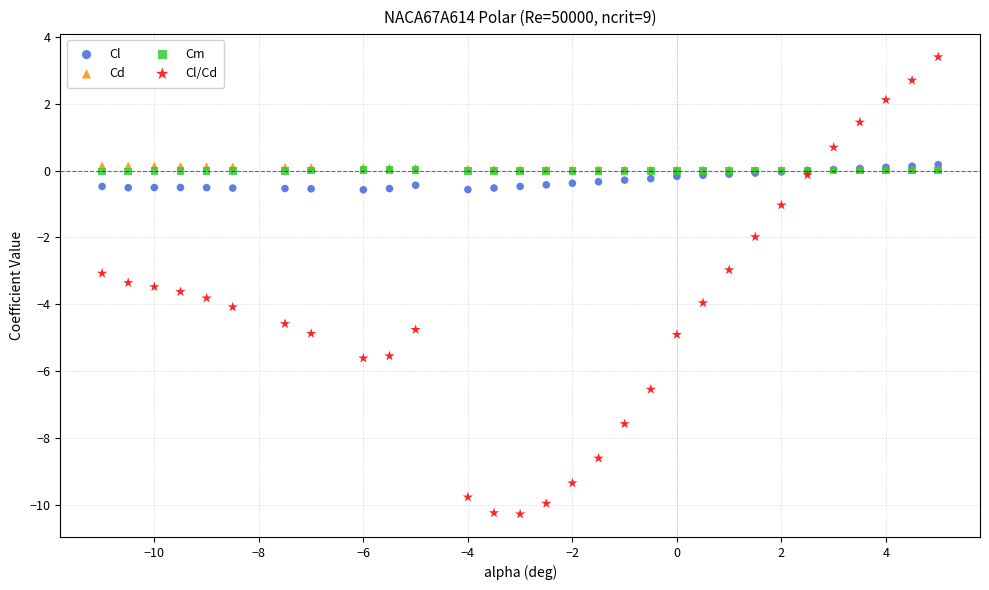

What are all the series names shown in the legend?

Cl, Cd, Cm, Cl/Cd